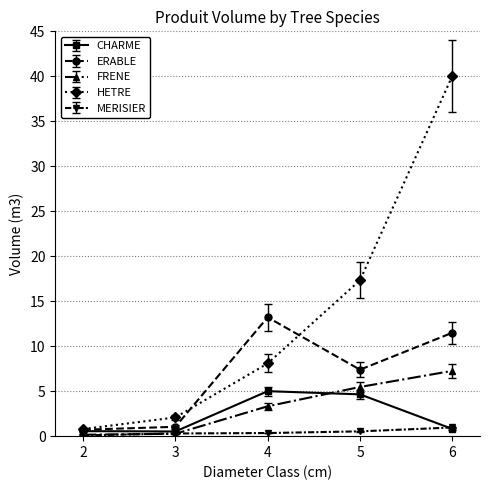

How many series are shown in this chart?

5